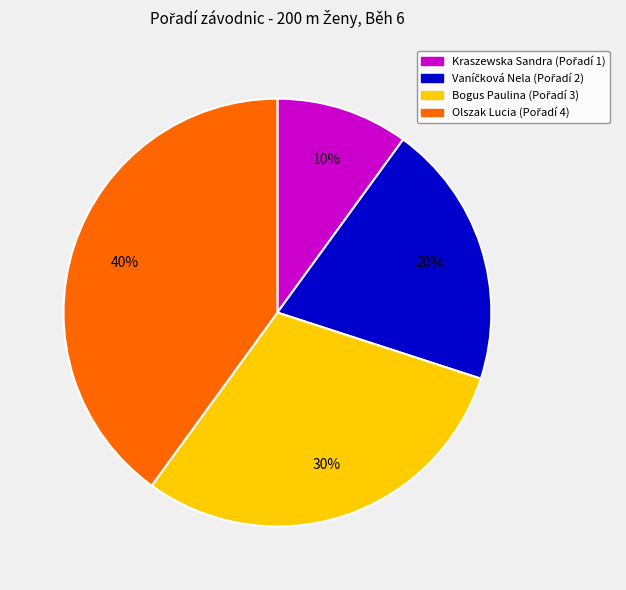

Is there a majority slice in this chart?

No